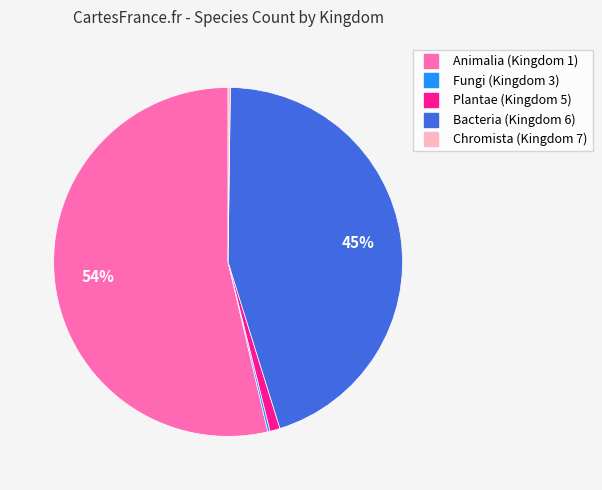

To the nearest percent, what is the average slice percentage?

20%